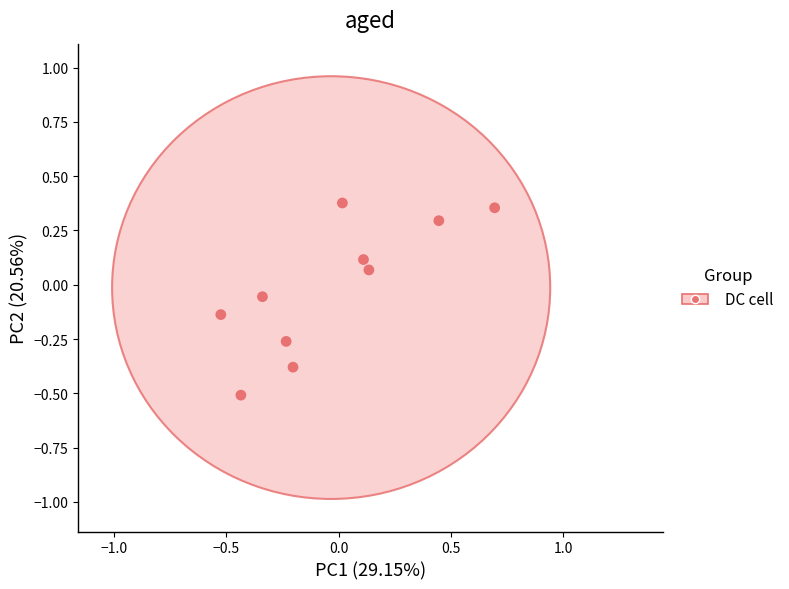

What is the range of Y values (max minus min)?

0.9